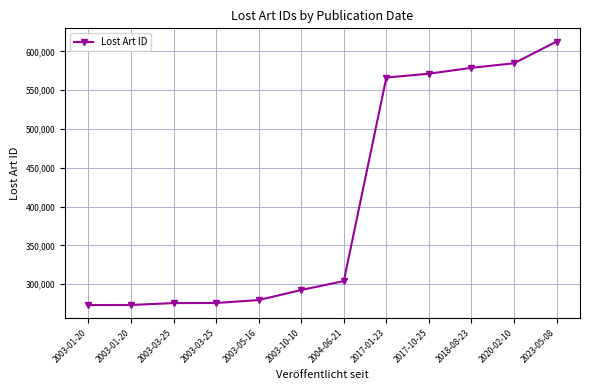

Approximately how many times larger is the value at 2017-10-25 compared to 2003-03-25?

2.1